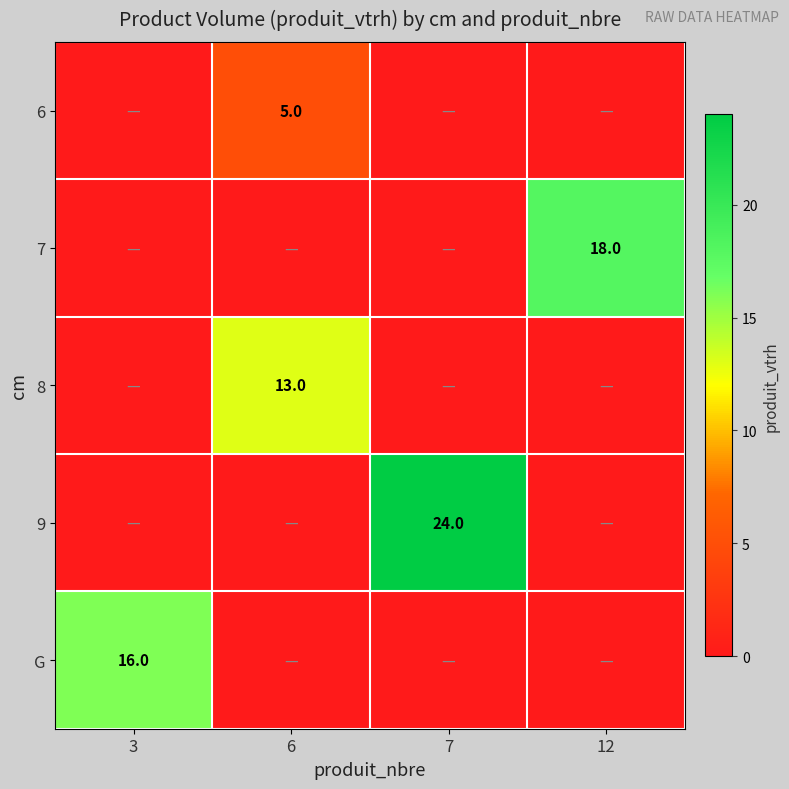

Is it true that 9 equals 24 at 7?

True